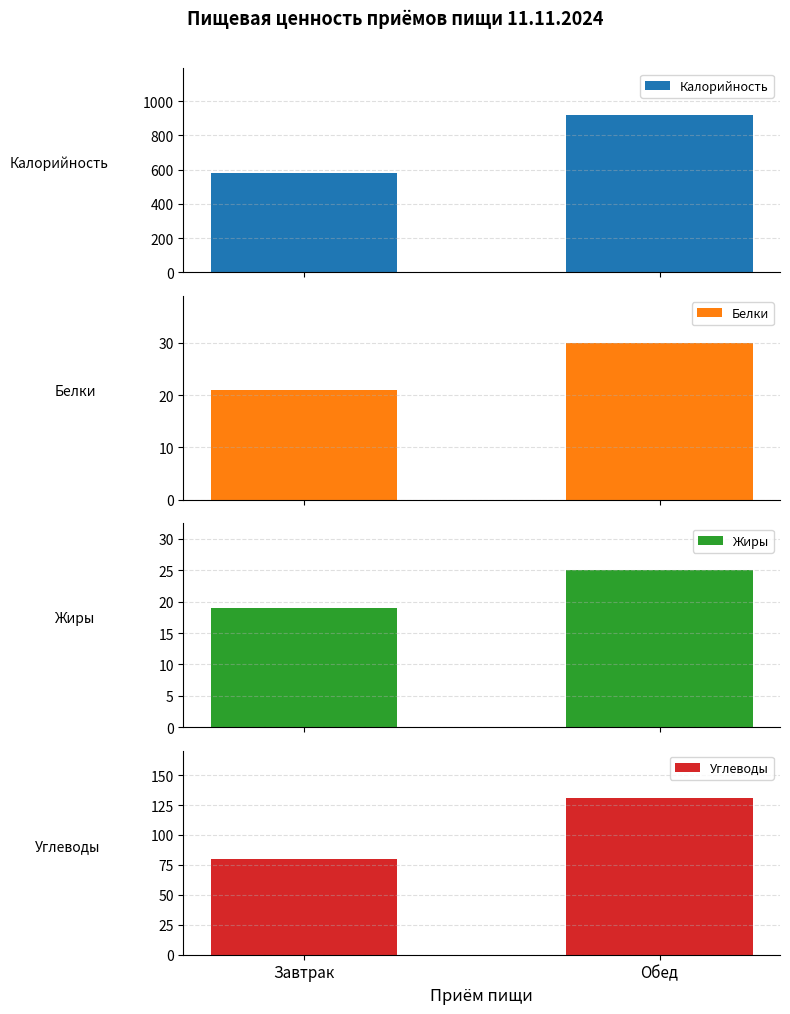

At how many categories does at least one series exceed 510?

2